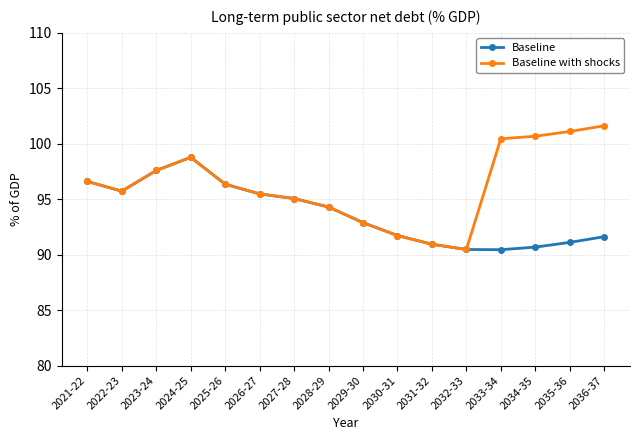

How many values in the Baseline with shocks series are below 96?

8